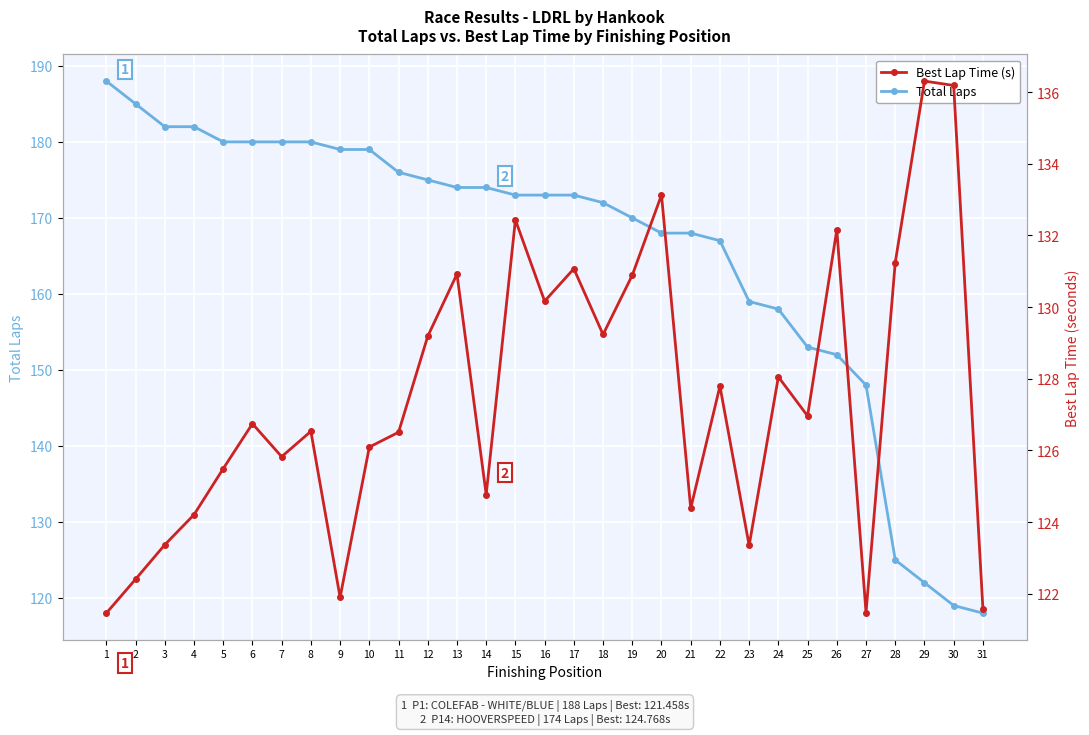

Where is Total Laps nearest to the value 153?

25